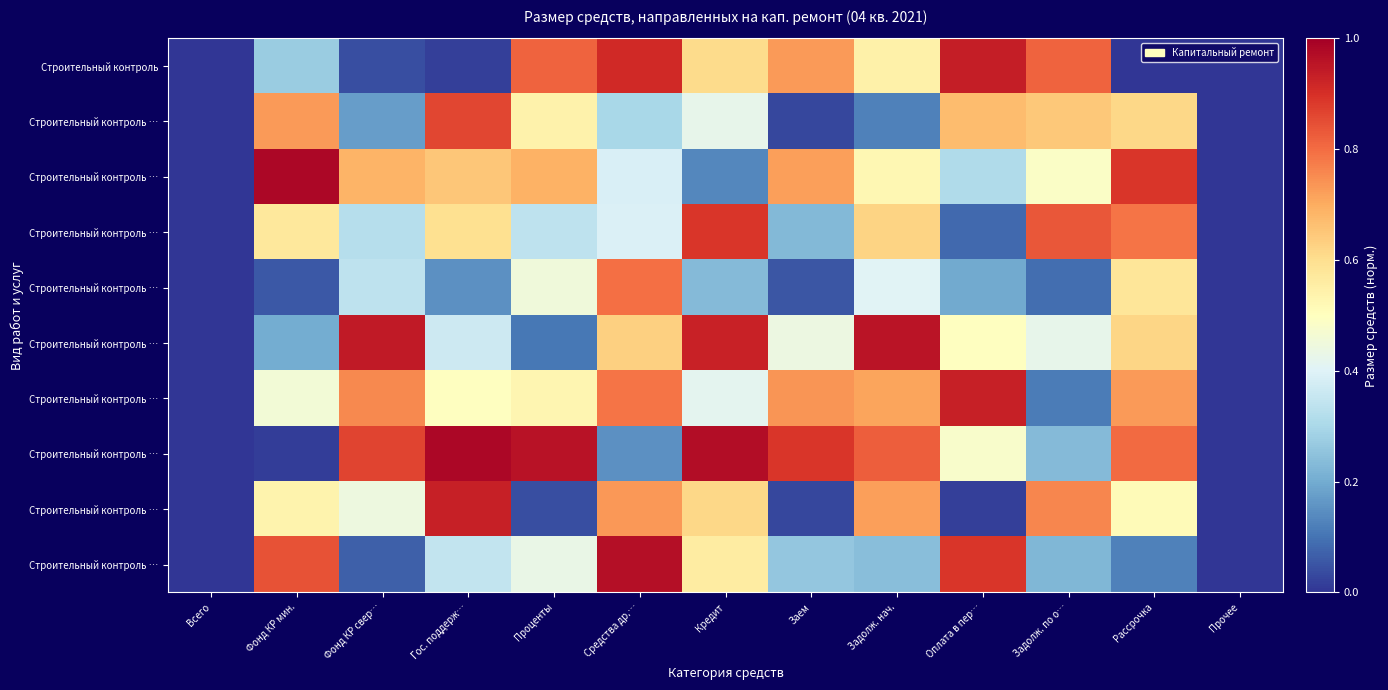

Between Гос. поддерж… and Фонд КР мин., which is larger?

Фонд КР мин.